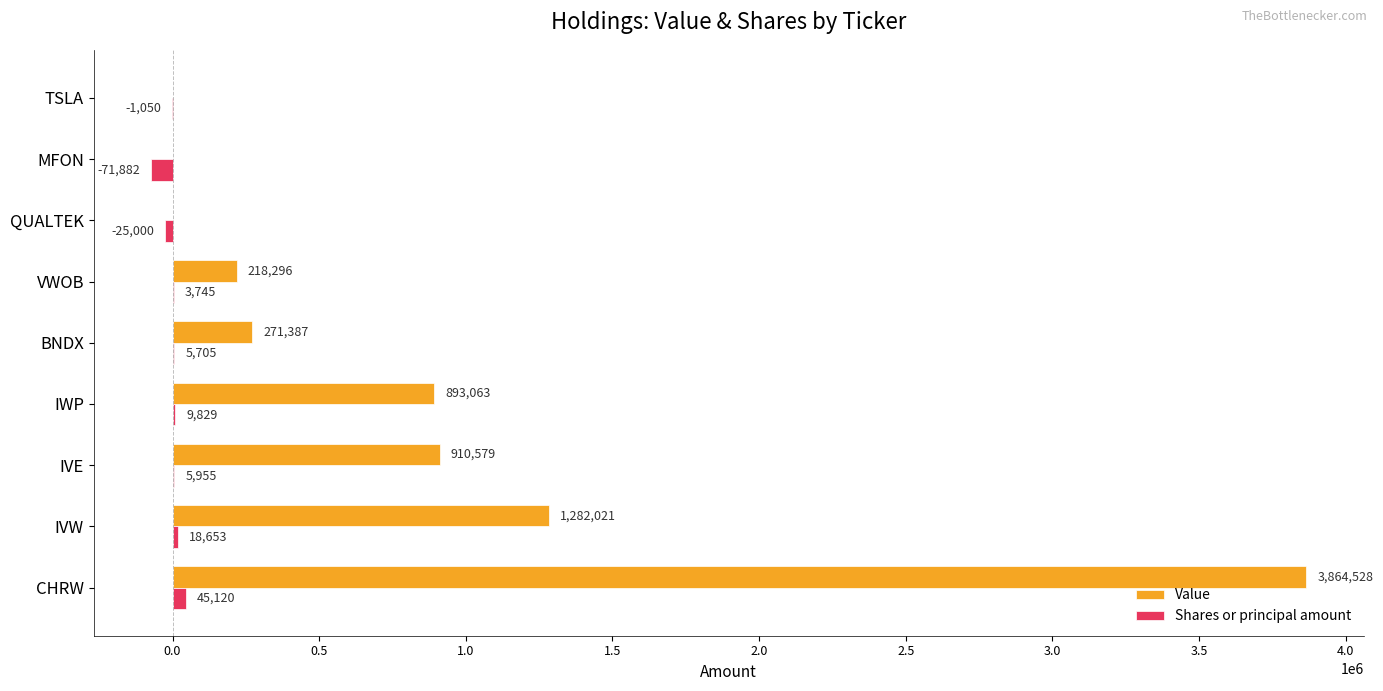

What is the highest value of the Shares or principal amount series?

45120